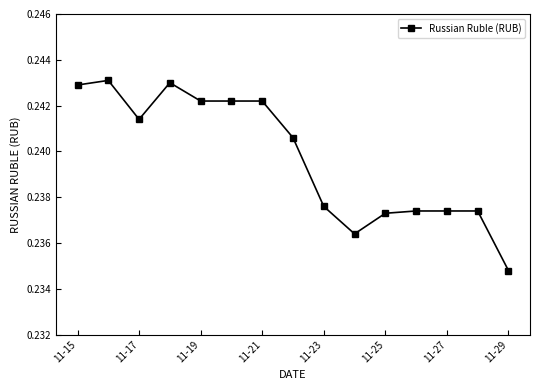

What is the sum of all values?

3.6